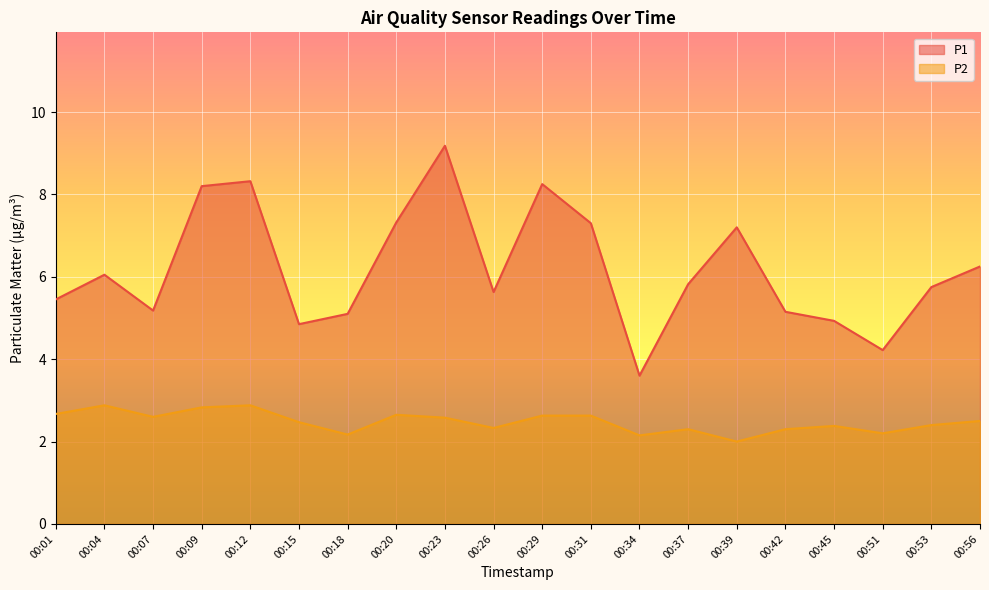

True or false: P1 has more than 2 points higher than both neighbors.

True